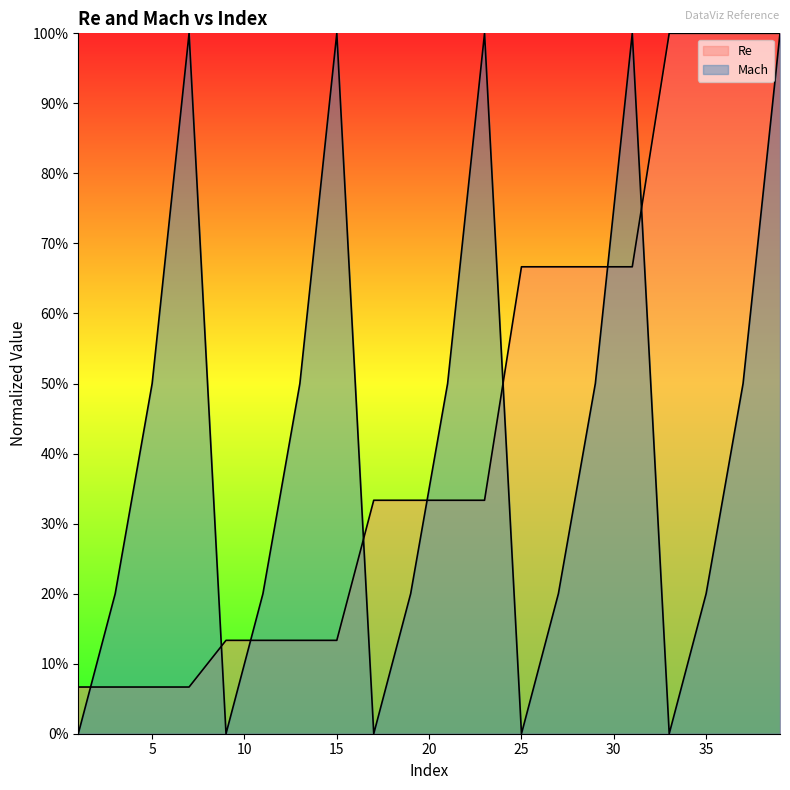

True or false: Mach has a value of 0.5 at 21.

True